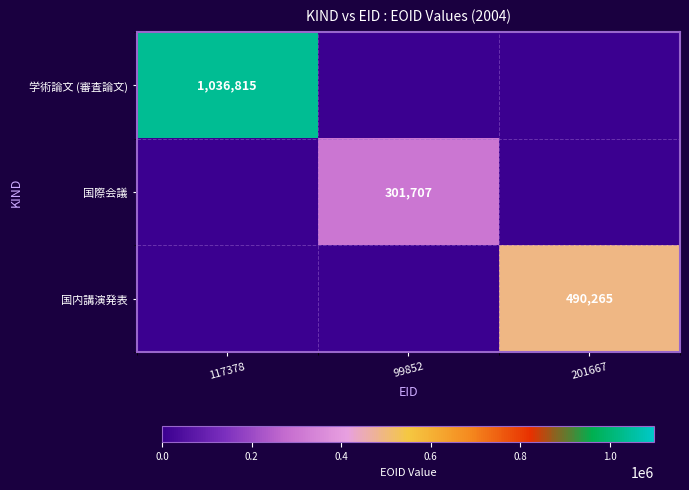

Is it true that 国内講演発表 equals 845587 at 201667?

False